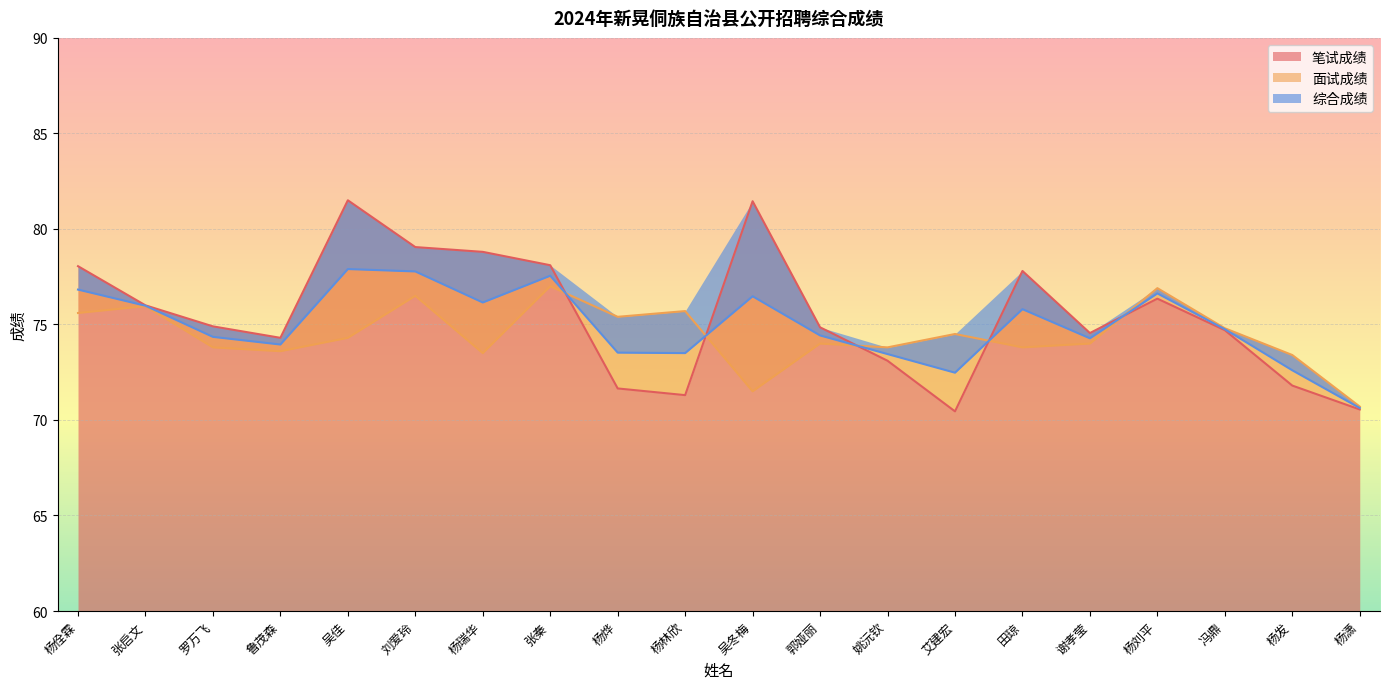

At which label does 面试成绩 first exceed 74?

杨佺霖